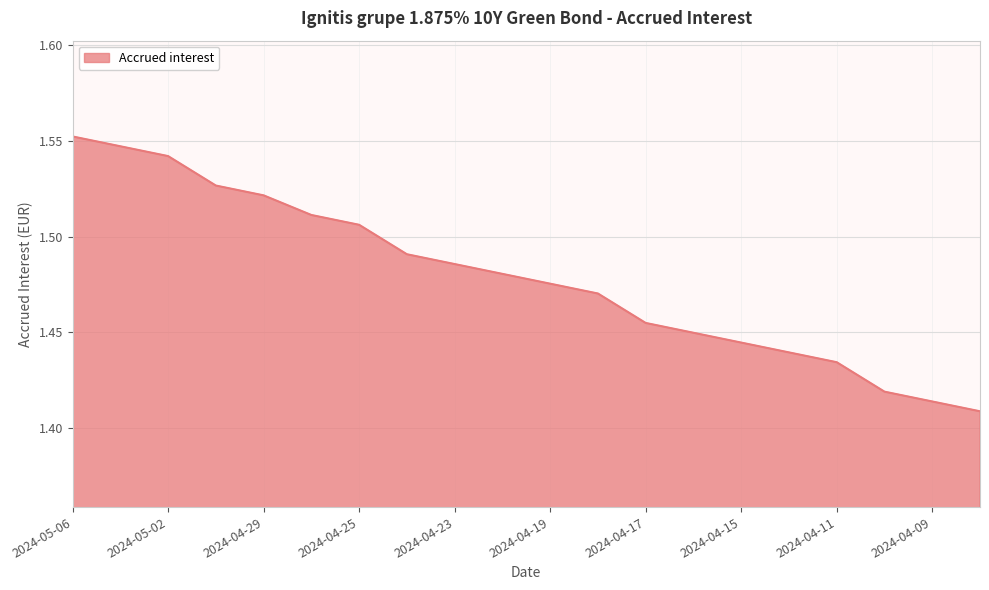

Does the chart display data point markers on the line(s)?

No